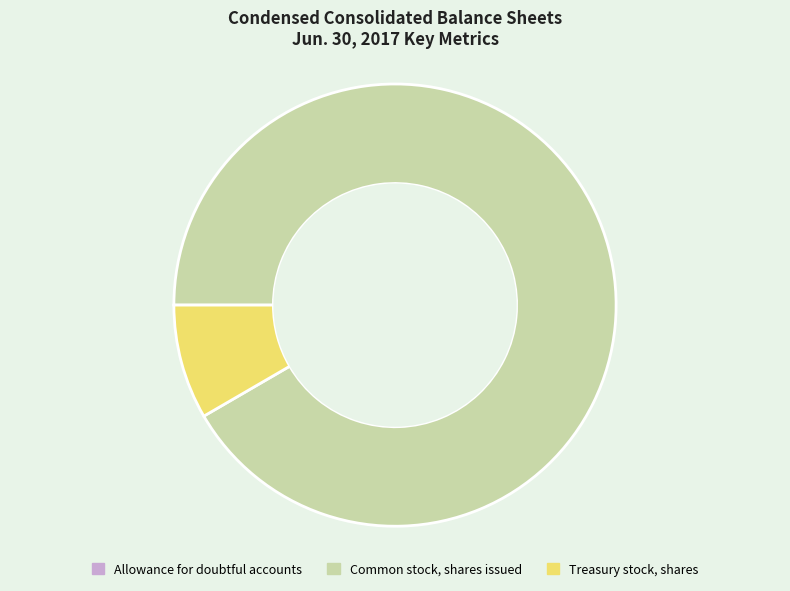

Between Treasury stock, shares and Common stock, shares issued, which is larger?

Common stock, shares issued